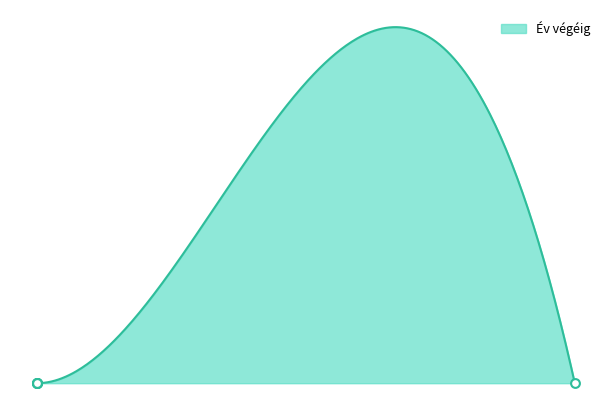

Approximately how many times larger is the value at 50 compared to 41?

1.1